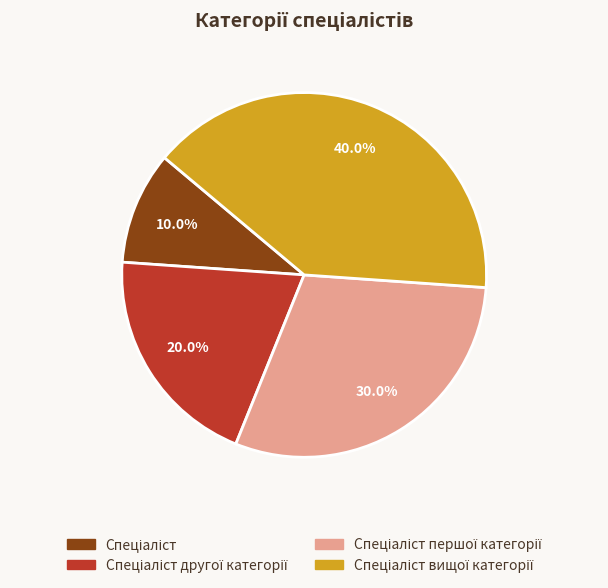

Is there any slice that represents more than half of the pie?

No